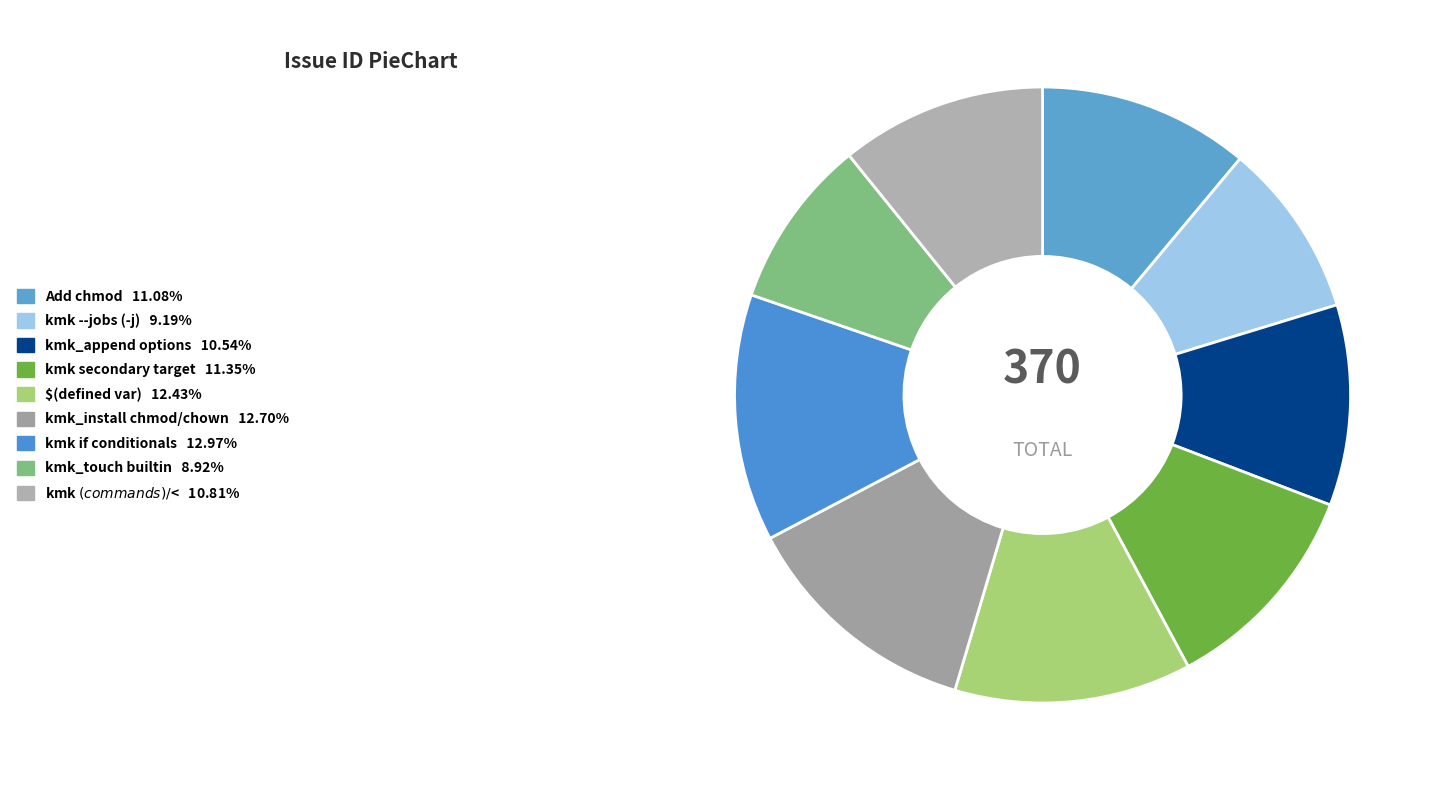

To the nearest percent, what is the difference between the largest and smallest slice percentages?

4%